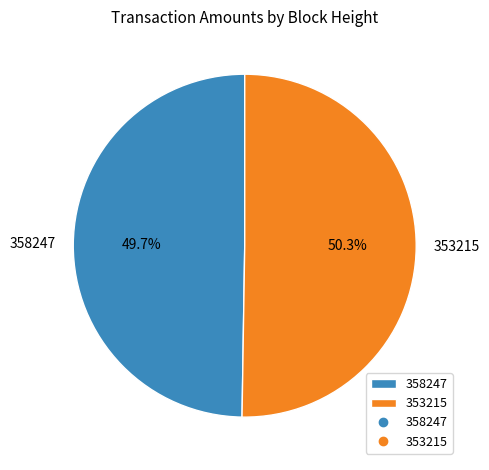

What percentage is the 353215 slice, to the nearest percent?

50%